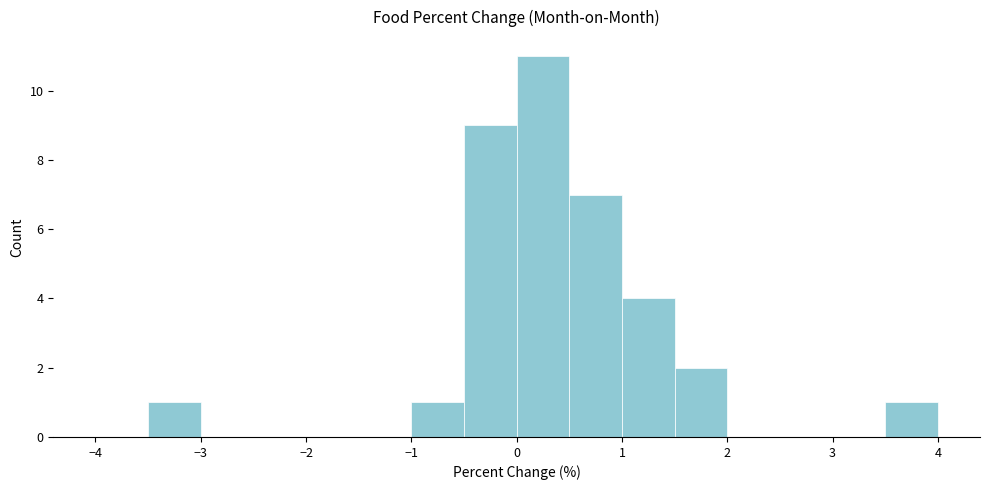

Over which range of the x-axis is the bar tallest?

0.0 to 0.5